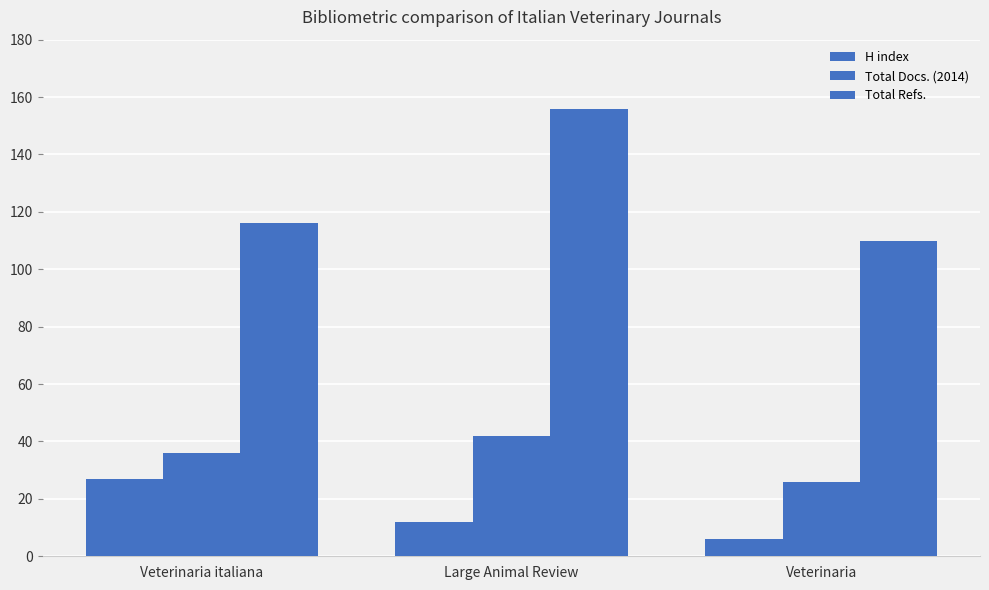

Are the bars grouped side by side (vs. stacked)?

Yes